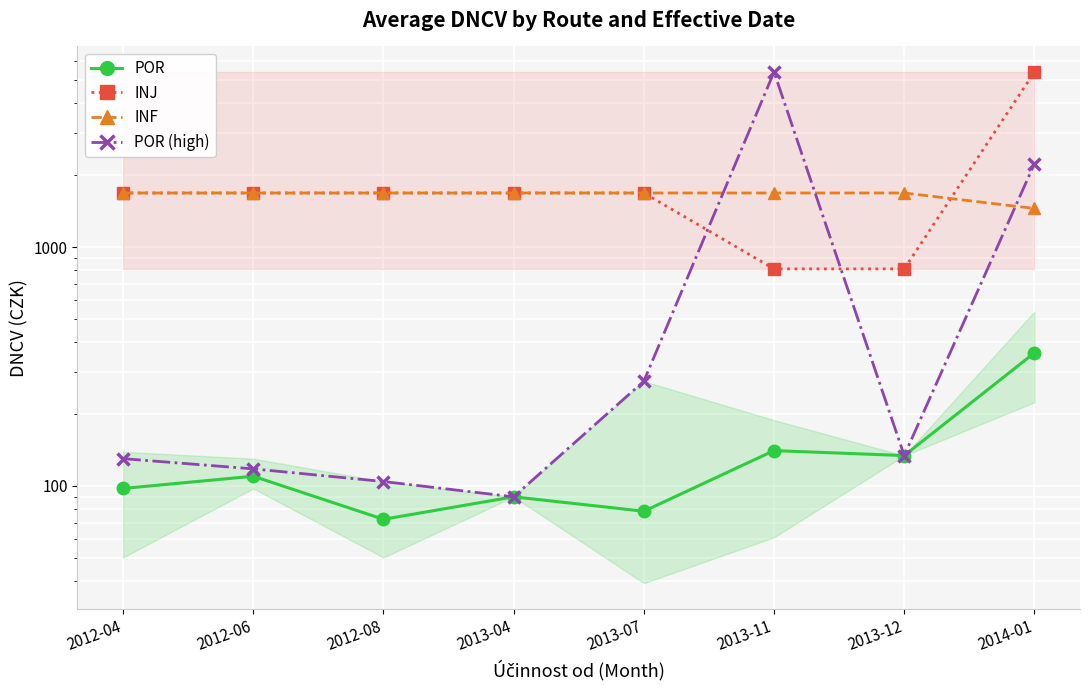

At which label does INF first exceed 1682?

2012-04